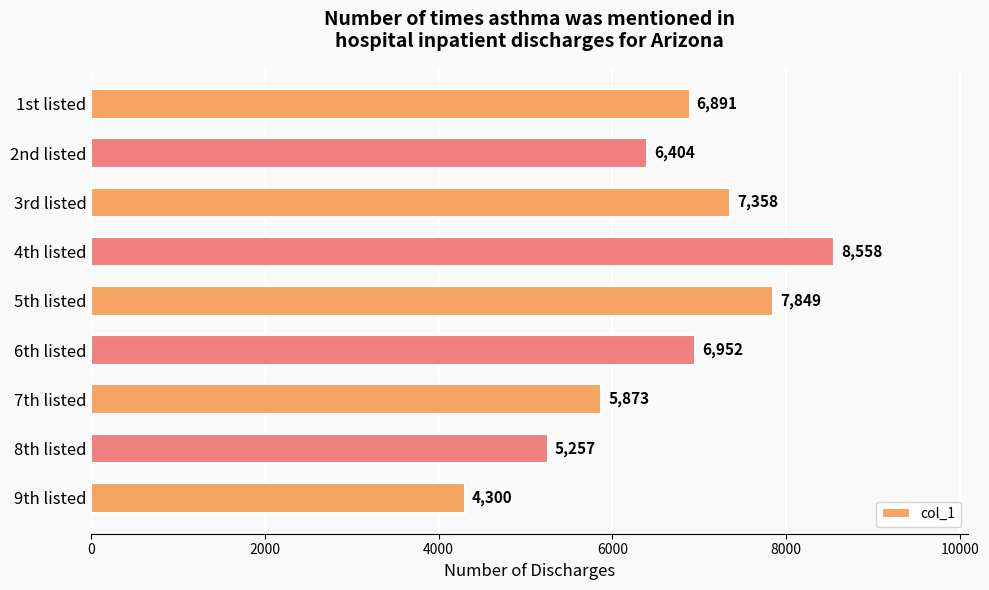

Reading top to bottom, list all the values displayed in this chart.

6891	6404	7358	8558	7849	6952	5873	5257	4300